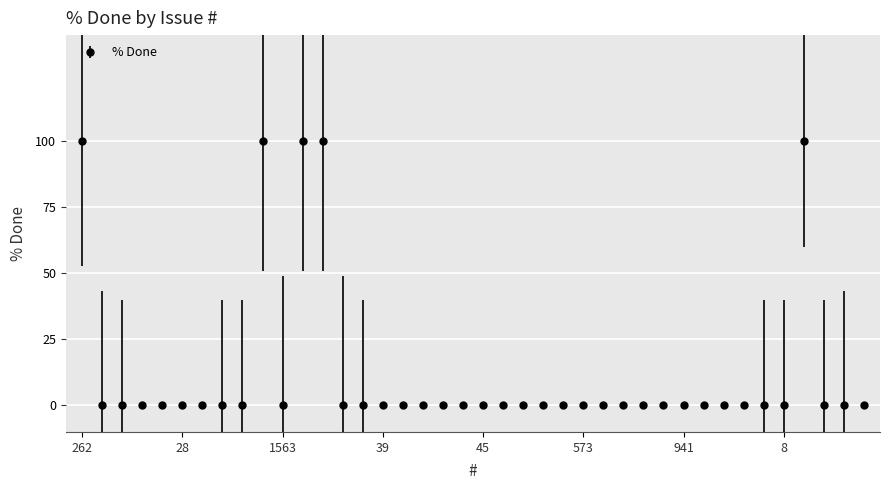

True or false: there are more than 0 points higher than both neighbors.

True